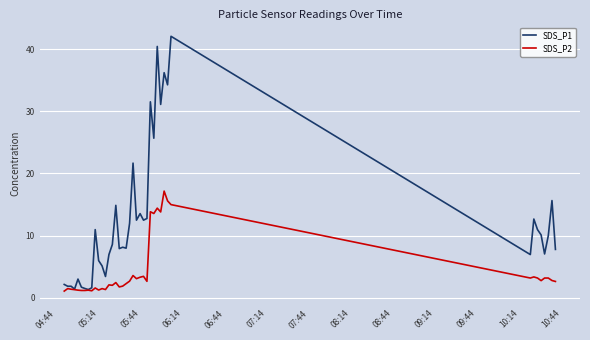

What is the highest value of the SDS_P2 series?

17.2